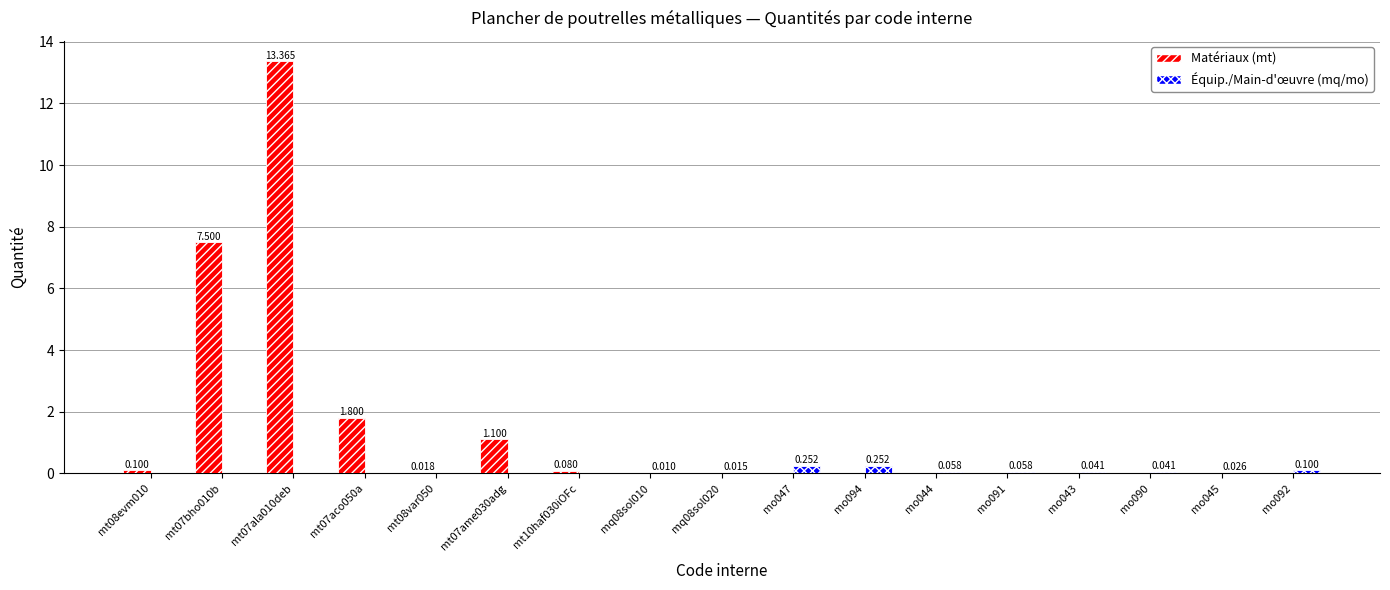

Which series has the largest total across all categories?

Matériaux (mt)